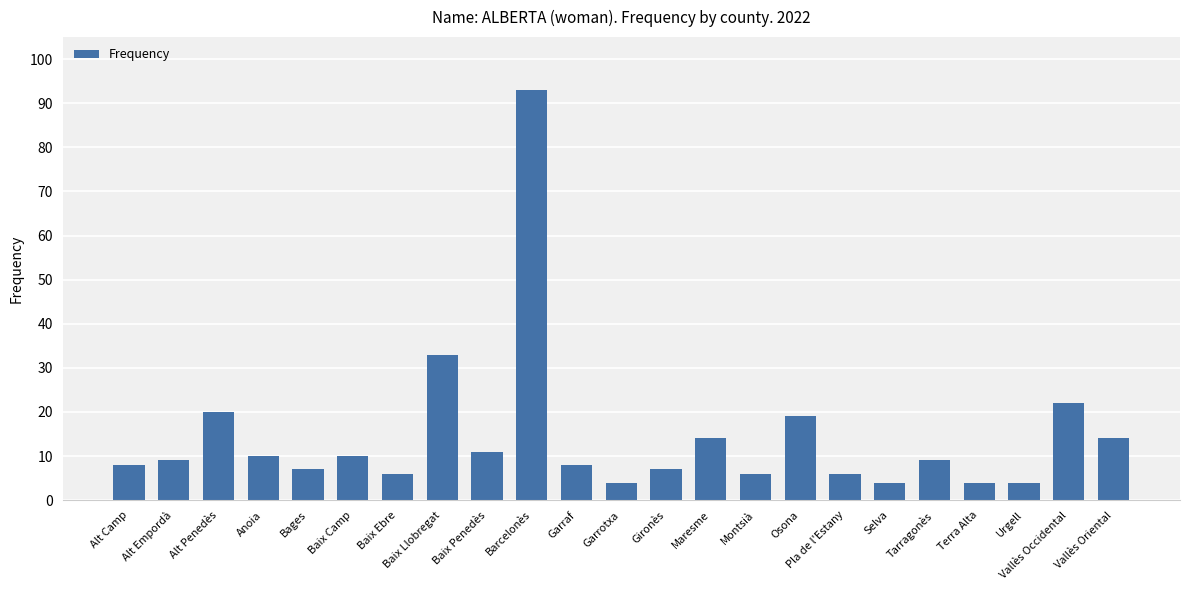

How many bars are there in total?

23